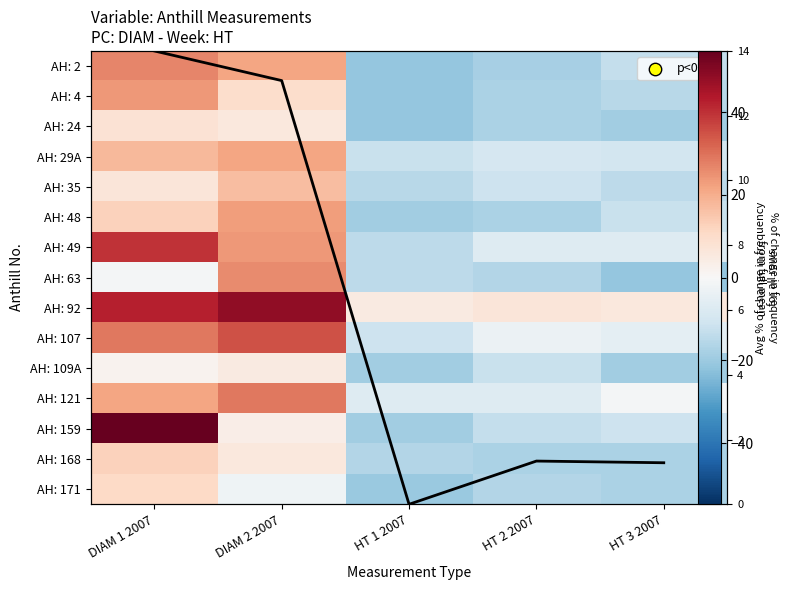

What is the difference between the highest and lowest values at DIAM 2 2007?

51.0